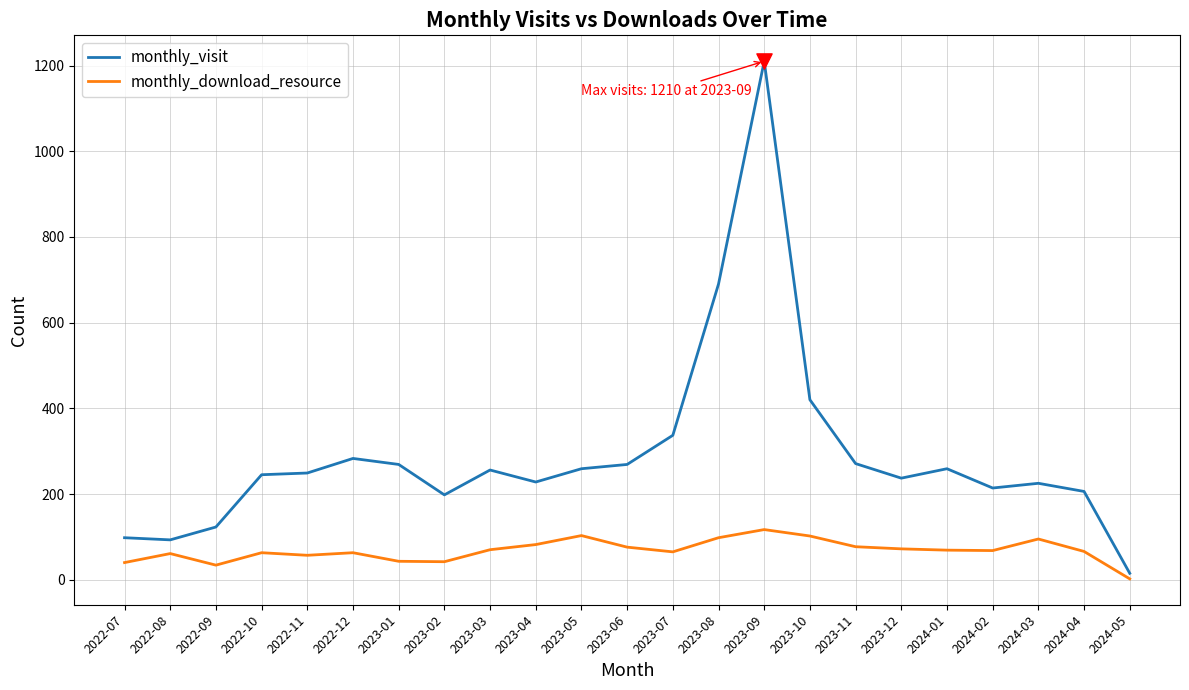

Which series has the largest total across all categories?

monthly_visit